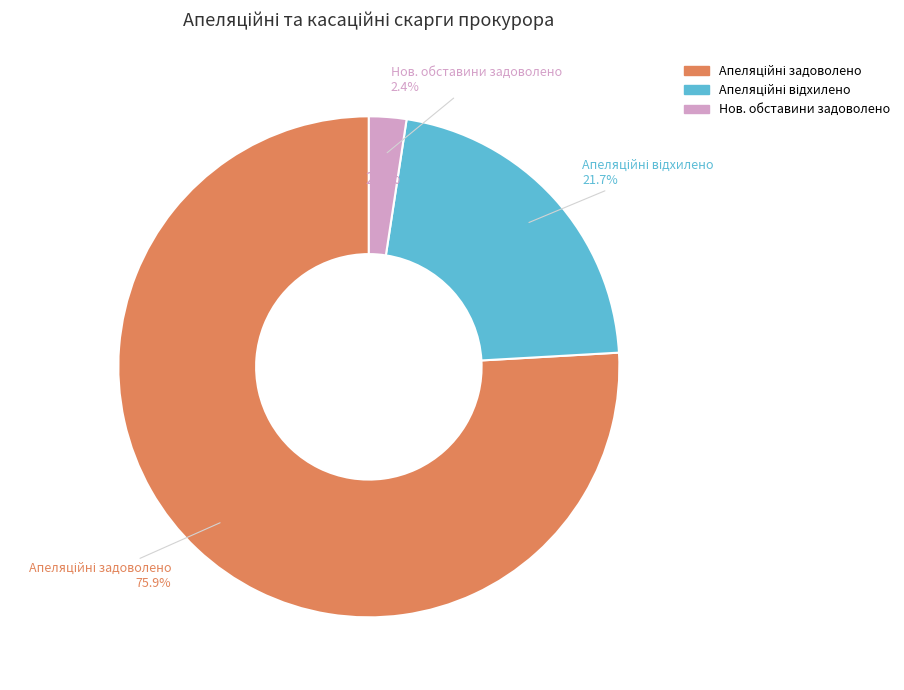

To the nearest percent, what is the difference between the largest and smallest slice percentages?

73%